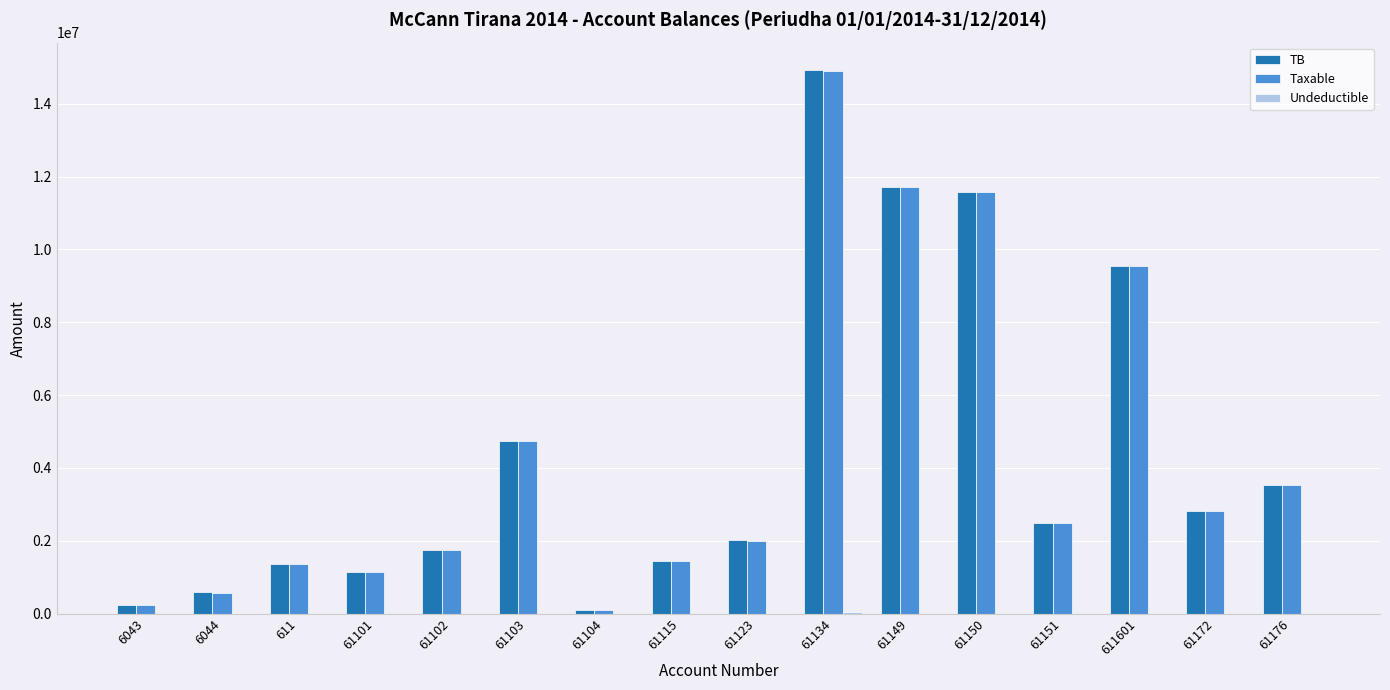

Between 61115 and 61176, which series saw the biggest shift?

Taxable